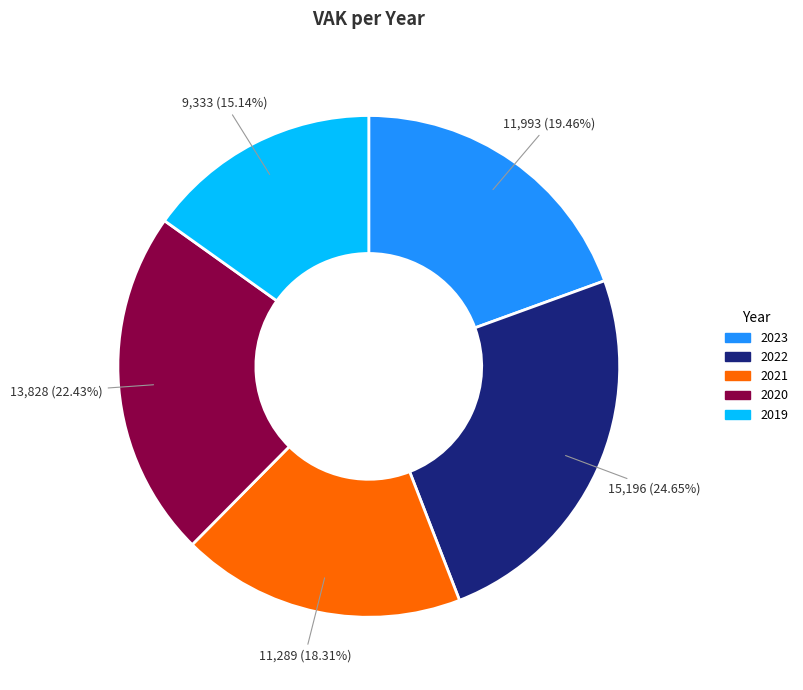

Does any single category account for the majority?

No